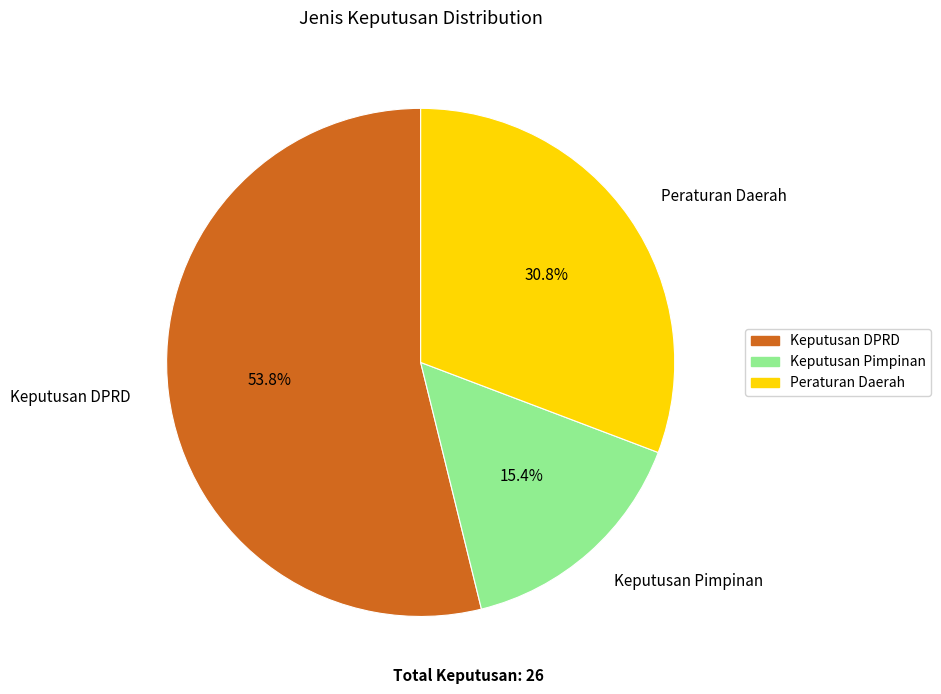

Combined, what portion of the pie is Keputusan Pimpinan and Peraturan Daerah?

46.2%